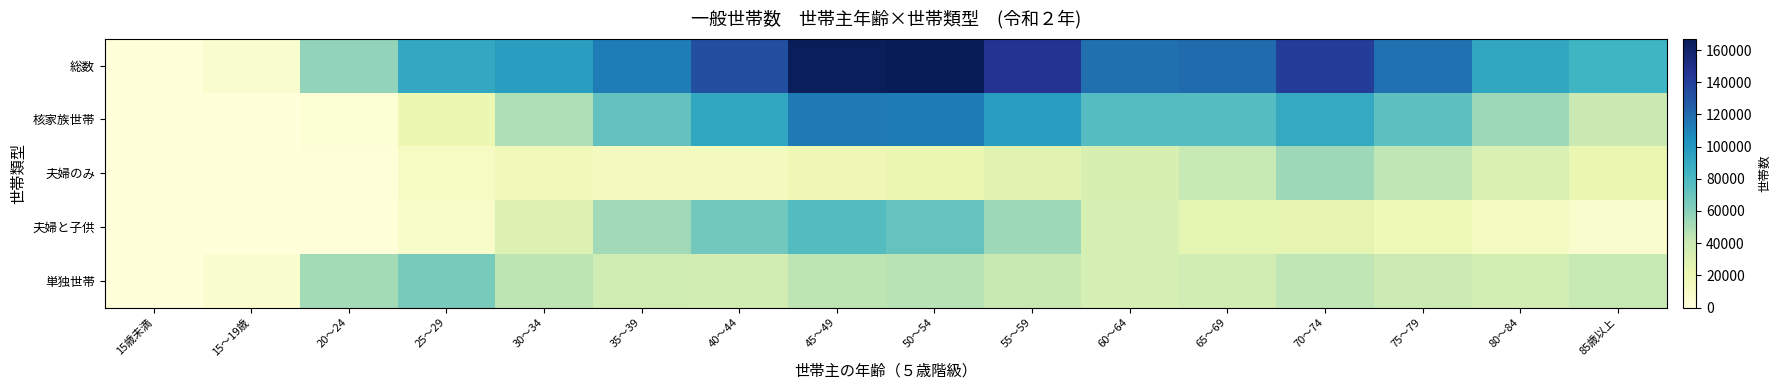

At which category is the sum across all series the highest?

45～49